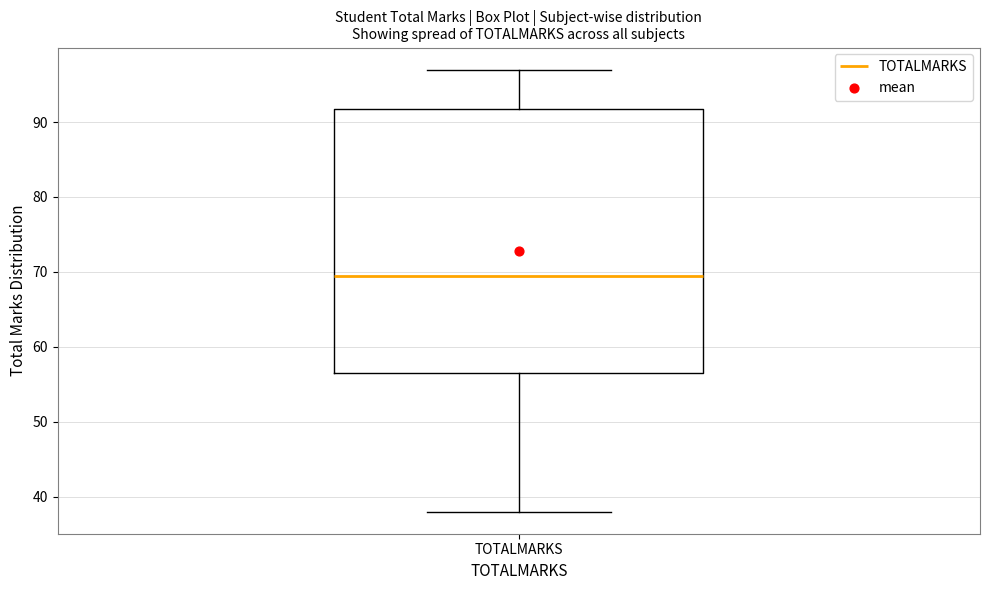

Read this box plot against the y-axis: the position of the median line, the range covered by the box, and the ends of both whiskers. The values are not printed on the chart, so give them approximately, as read against the axis.

median 70, box 57 to 92, whiskers 38 to 97